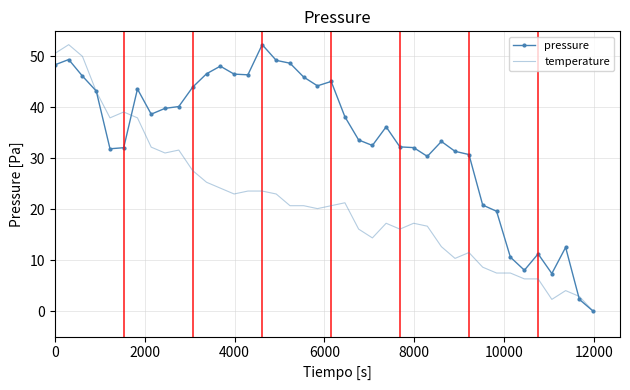

What are all the series names shown in the legend?

pressure, temperature